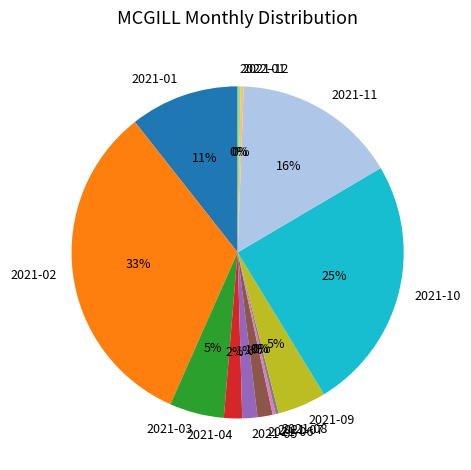

Which slice is the largest?

2021-02